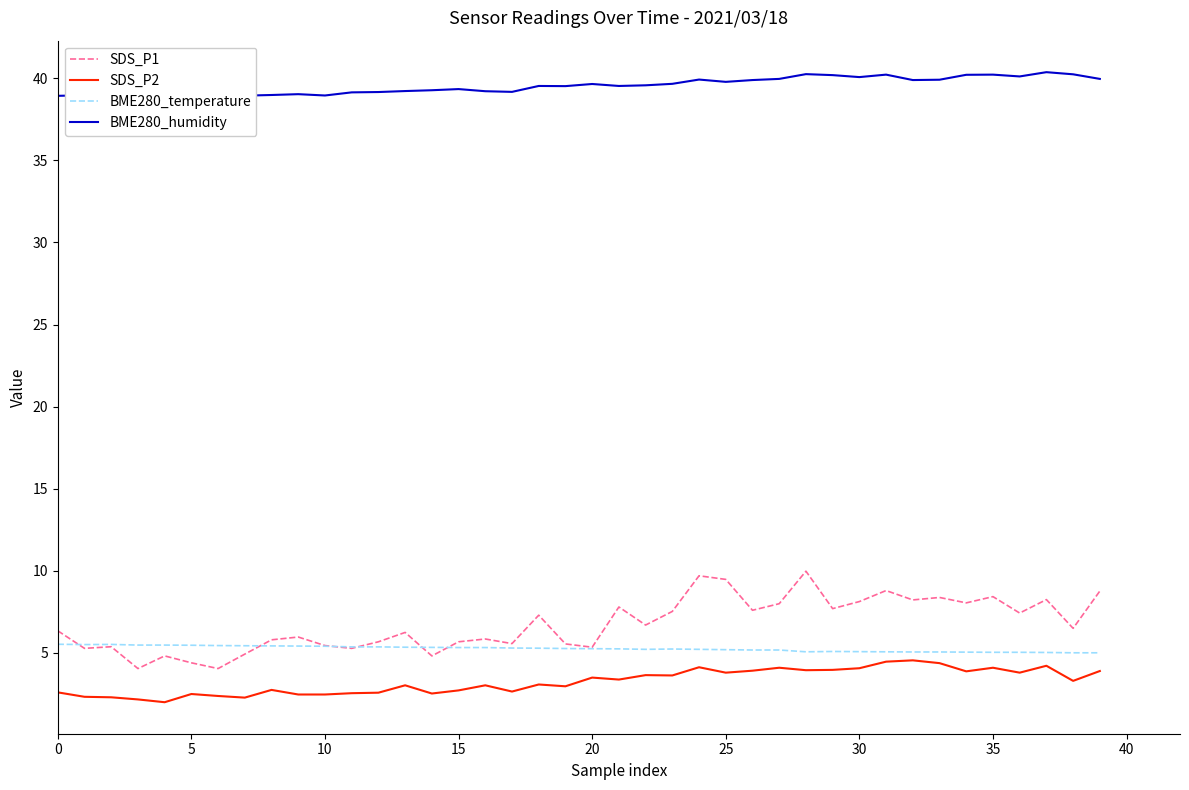

In BME280_temperature, how many points are higher than both neighbors (excluding endpoints)?

3